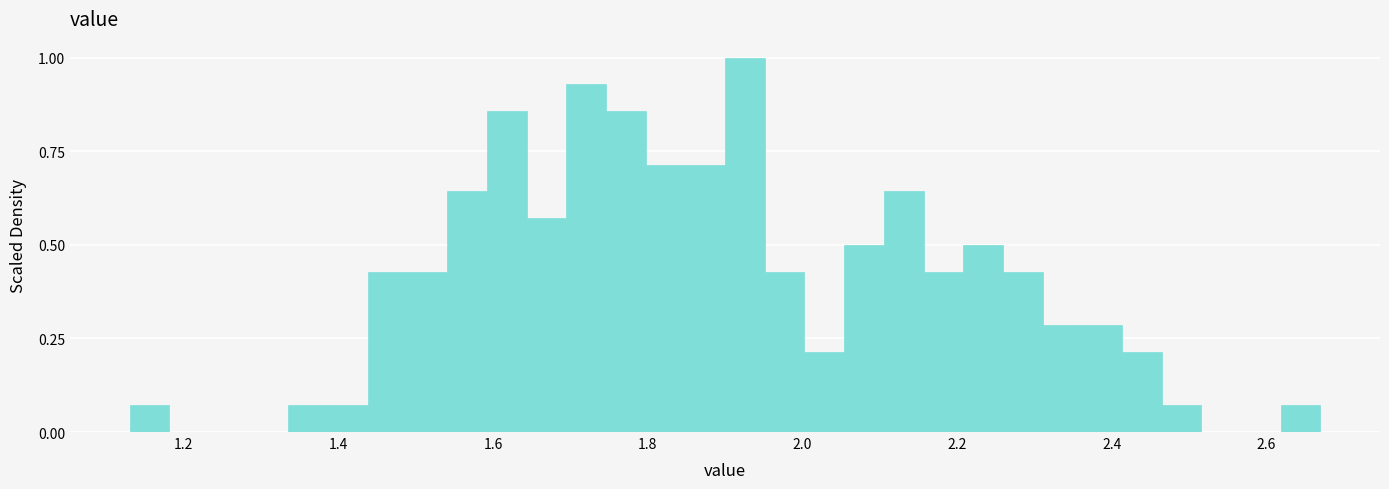

Around what value on the x-axis is the tallest bar? Give the approximate position of its centre, as read against the axis.

1.92